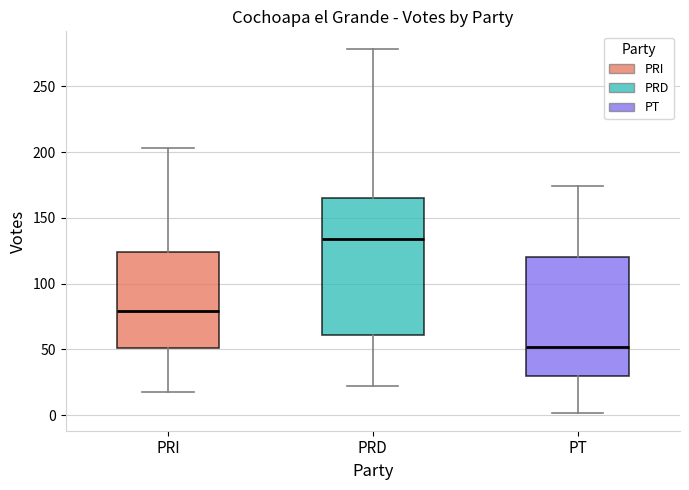

Reading left to right, read every box against the y-axis: the position of its median line, the range the box covers, and the ends of its whiskers. The values are not printed on the chart, so give them approximately, as read against the axis.

PRI: median 80, box 50 to 125, whiskers 20 to 205
PRD: median 135, box 60 to 165, whiskers 20 to 280
PT: median 50, box 30 to 120, whiskers 0 to 175